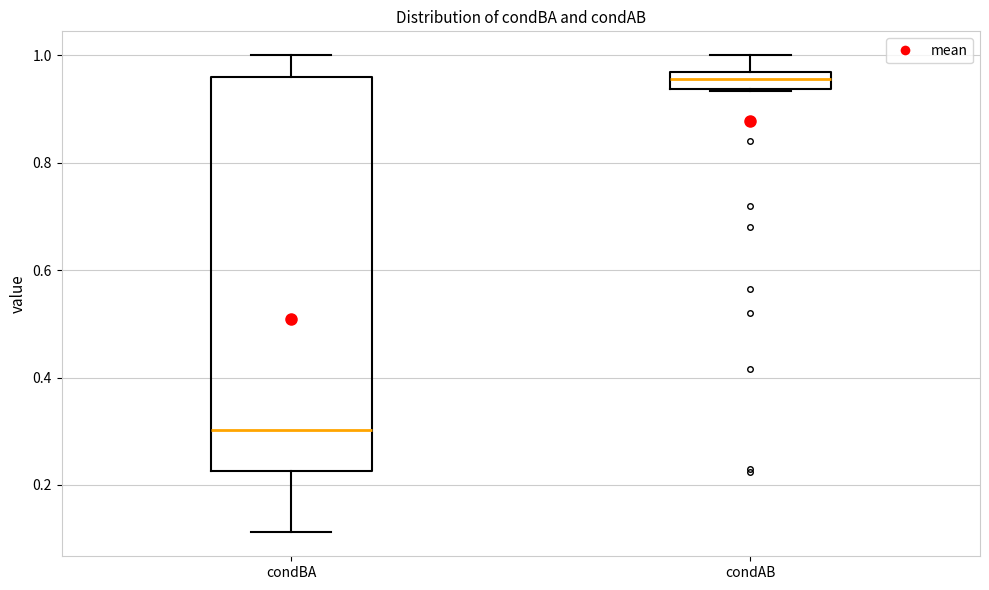

Which box's median line is the lowest?

condBA